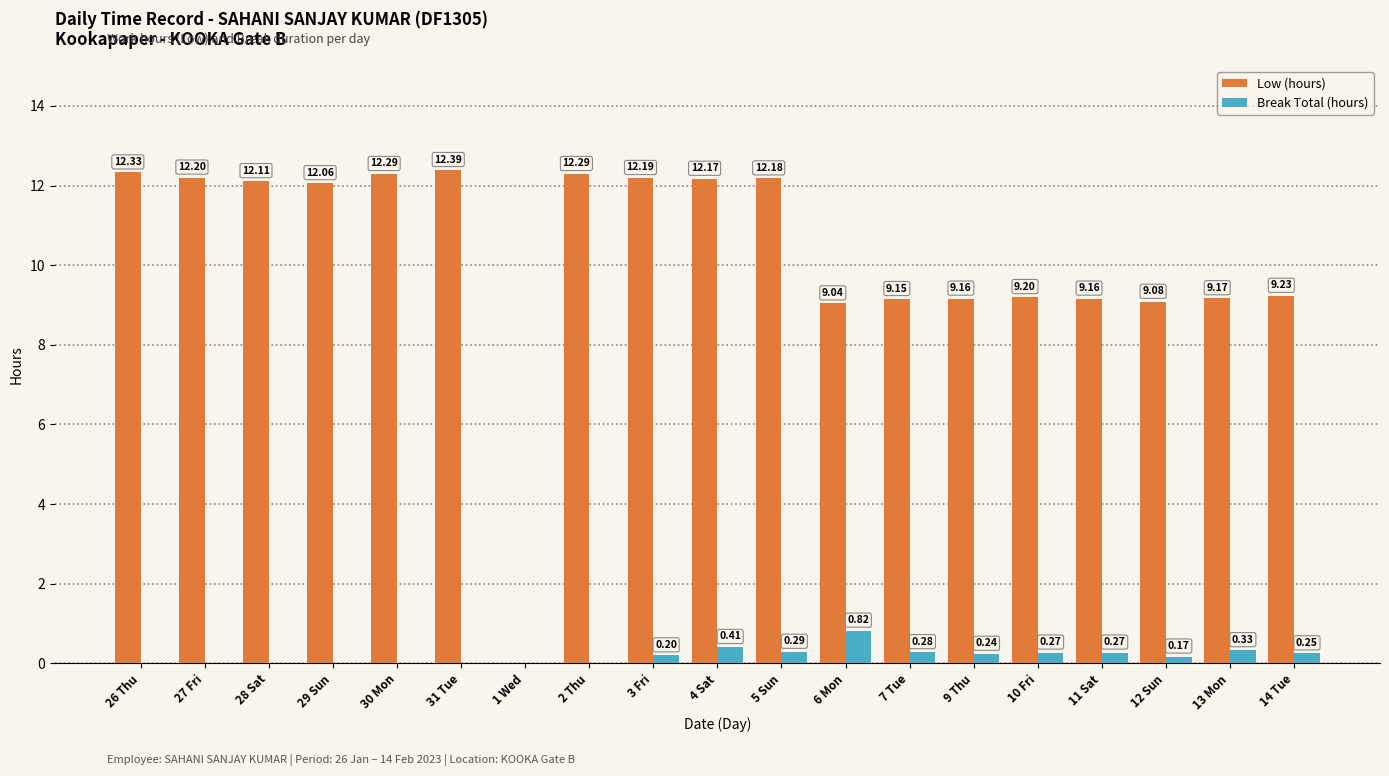

What are all the series names shown in the legend?

Low (hours), Break Total (hours)